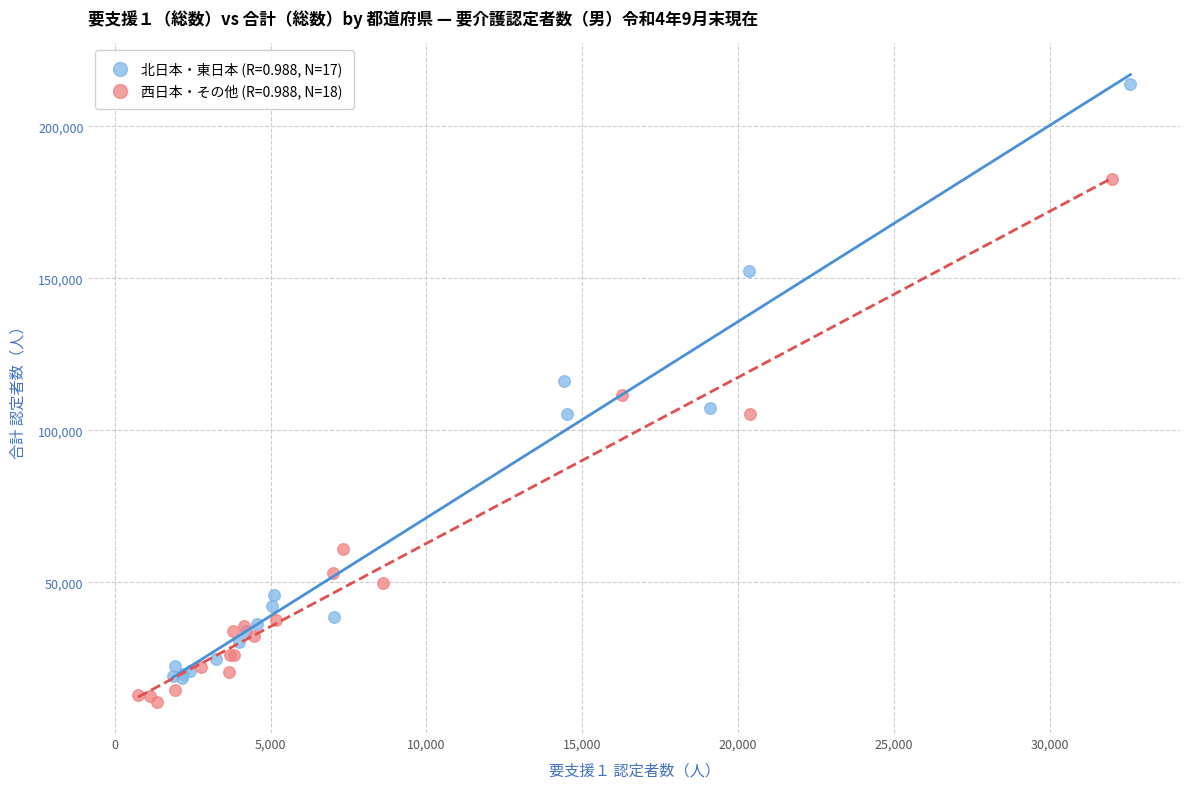

Which series has the largest Y range (max minus min)?

北日本・東日本 (R=0.988, N=17)